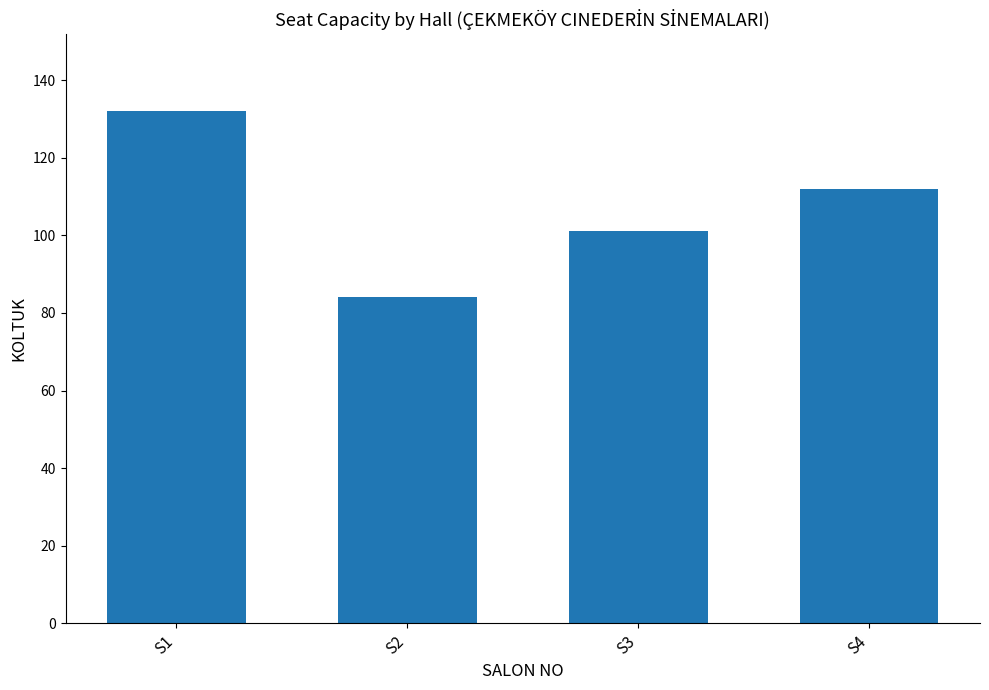

True or false: the data shows 101 at S3.

True